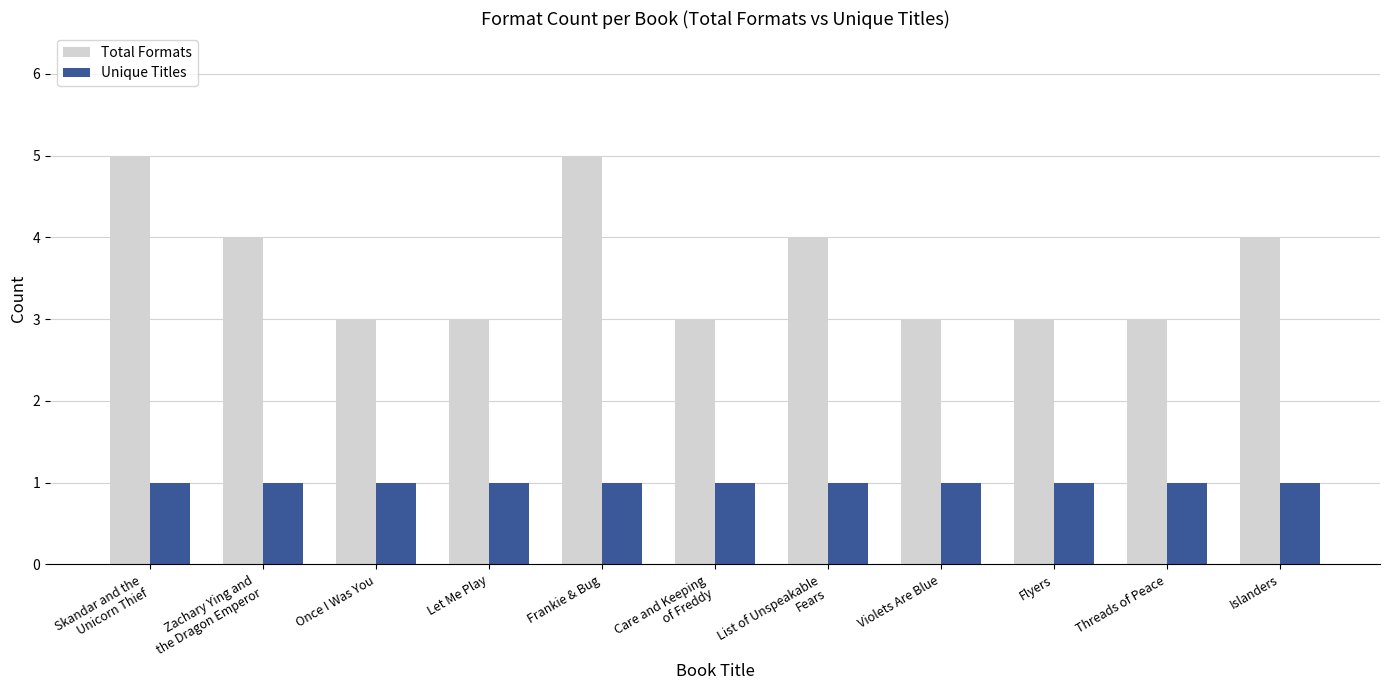

Reading right to left, transcribe all the data shown in this chart.

Total Formats: 4	3	3	3	4	3	5	3	3	4	5
Unique Titles: 1	1	1	1	1	1	1	1	1	1	1